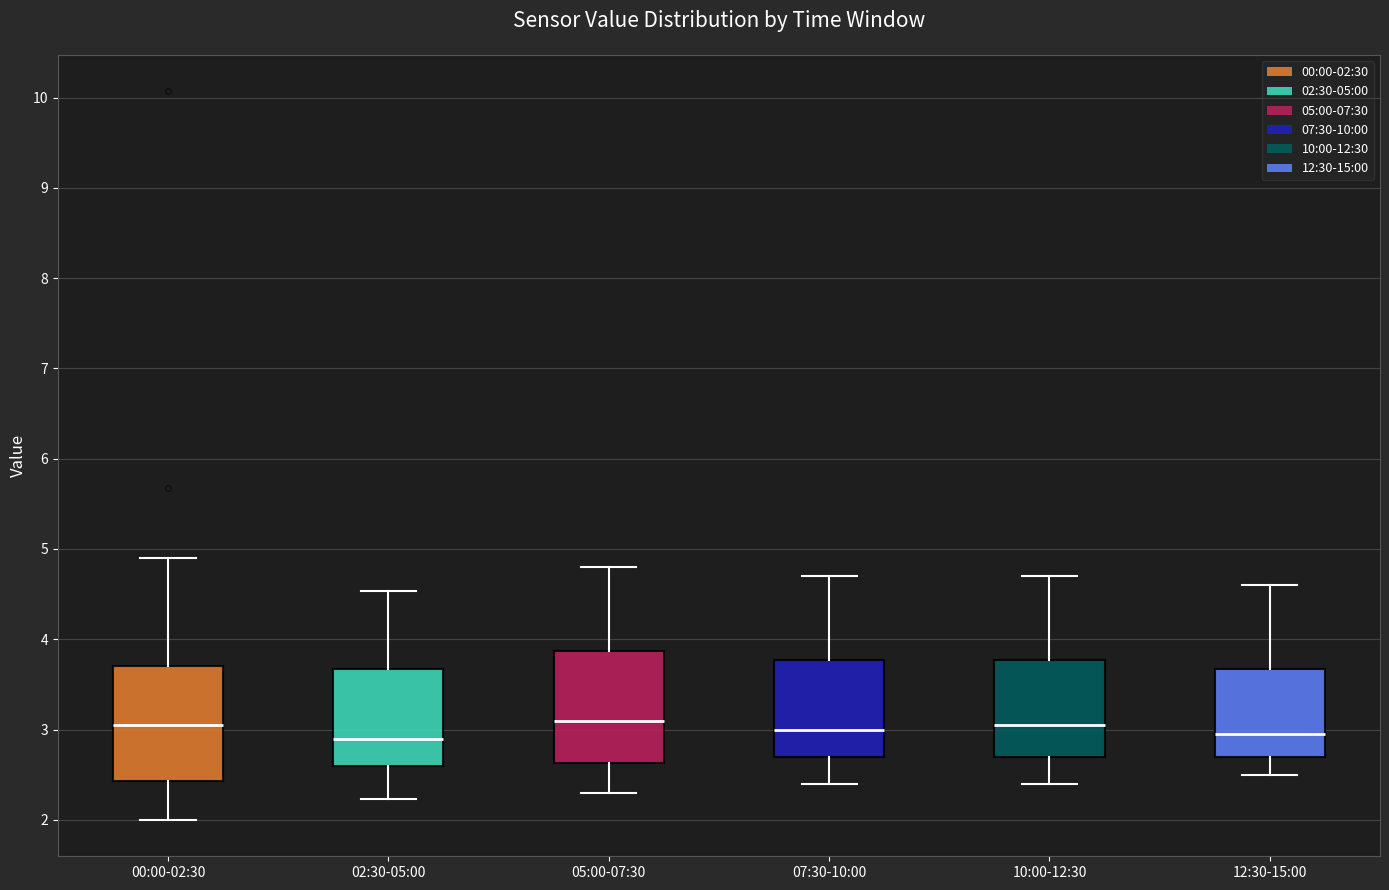

Reading left to right, transcribe this box plot: for each box, give where its median line is, the range the box spans, and where its two whiskers end, as read against the y-axis. The values are not printed on the chart, so give them approximately, as read against the axis.

00:00-02:30: median 3.1, box 2.4 to 3.7, whiskers 2.0 to 4.9
02:30-05:00: median 2.9, box 2.6 to 3.7, whiskers 2.2 to 4.5
05:00-07:30: median 3.1, box 2.6 to 3.9, whiskers 2.3 to 4.8
07:30-10:00: median 3.0, box 2.7 to 3.8, whiskers 2.4 to 4.7
10:00-12:30: median 3.1, box 2.7 to 3.8, whiskers 2.4 to 4.7
12:30-15:00: median 3.0, box 2.7 to 3.7, whiskers 2.5 to 4.6